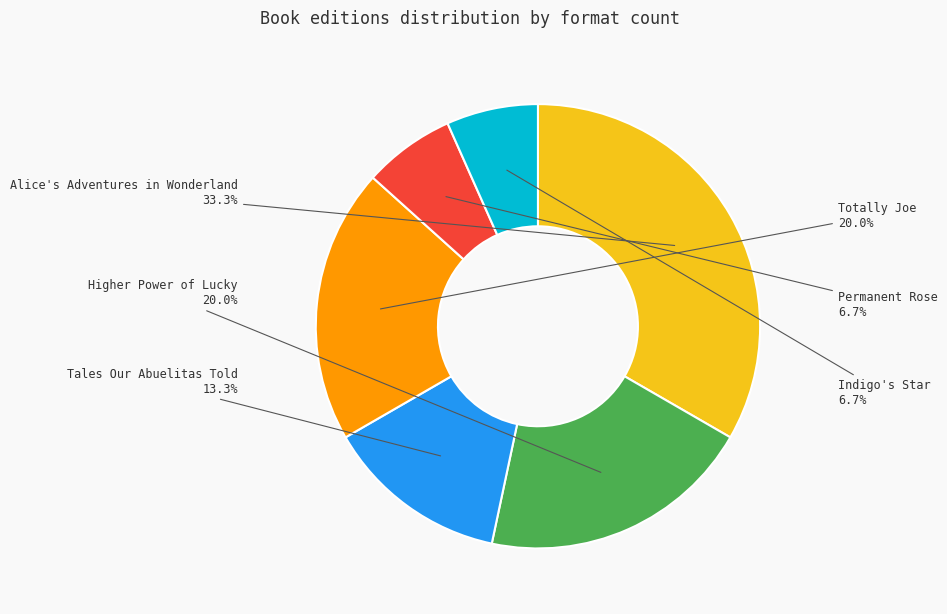

Does any single category account for the majority?

No